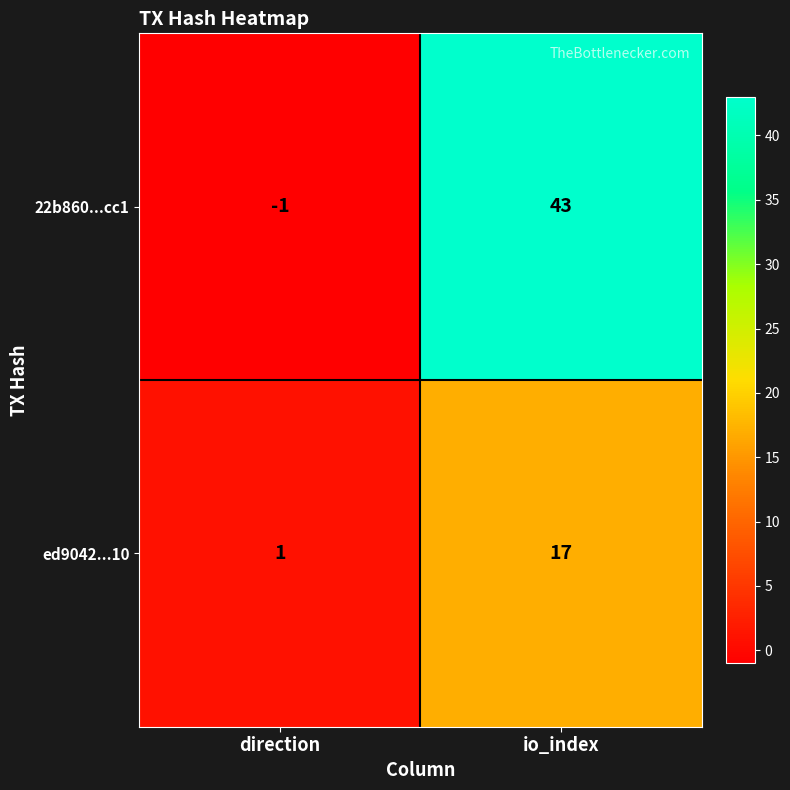

What is the total value across all series at io_index?

60